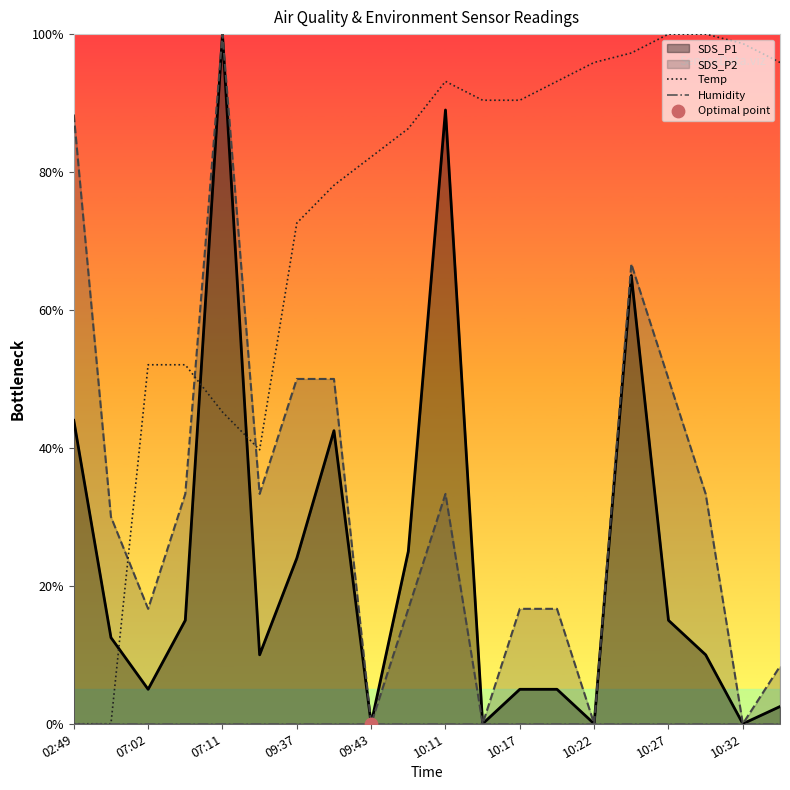

Is the value of SDS_P2 at 07:02 greater than the value of SDS_P1 at 10:08?

No